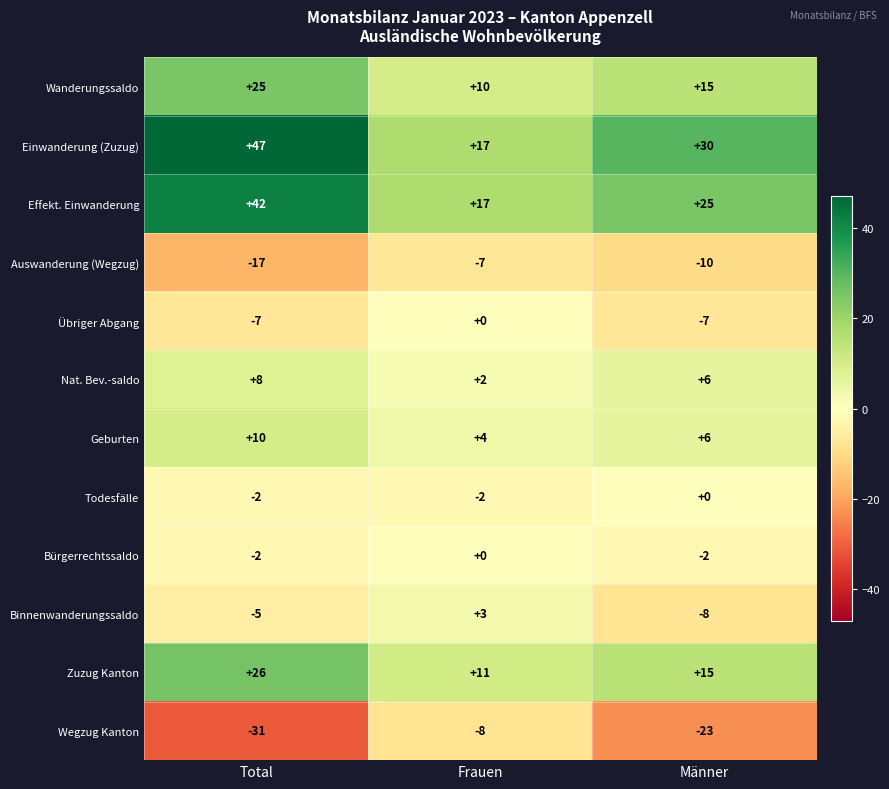

At which label is Zuzug Kanton closest to 18?

Männer